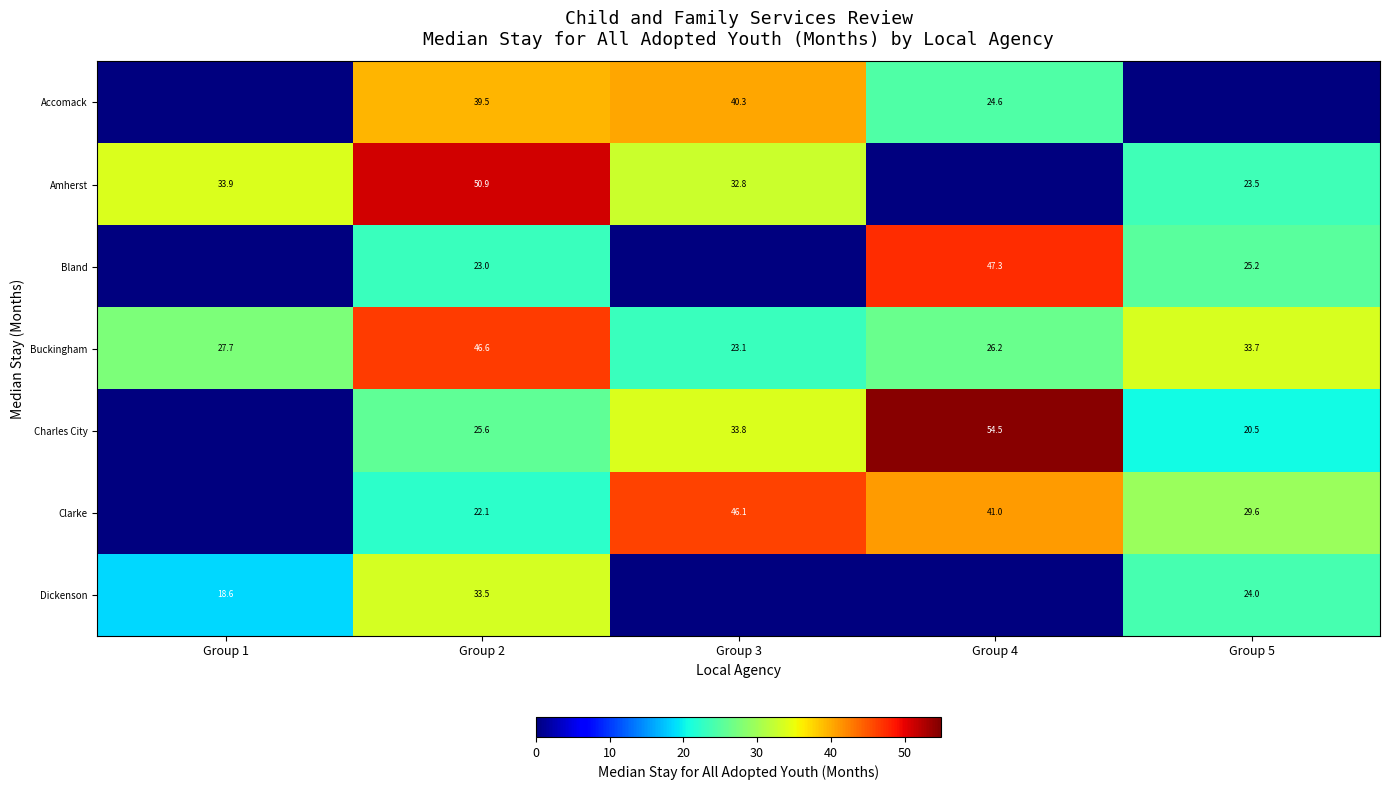

How many values in the Buckingham series are below 27?

2